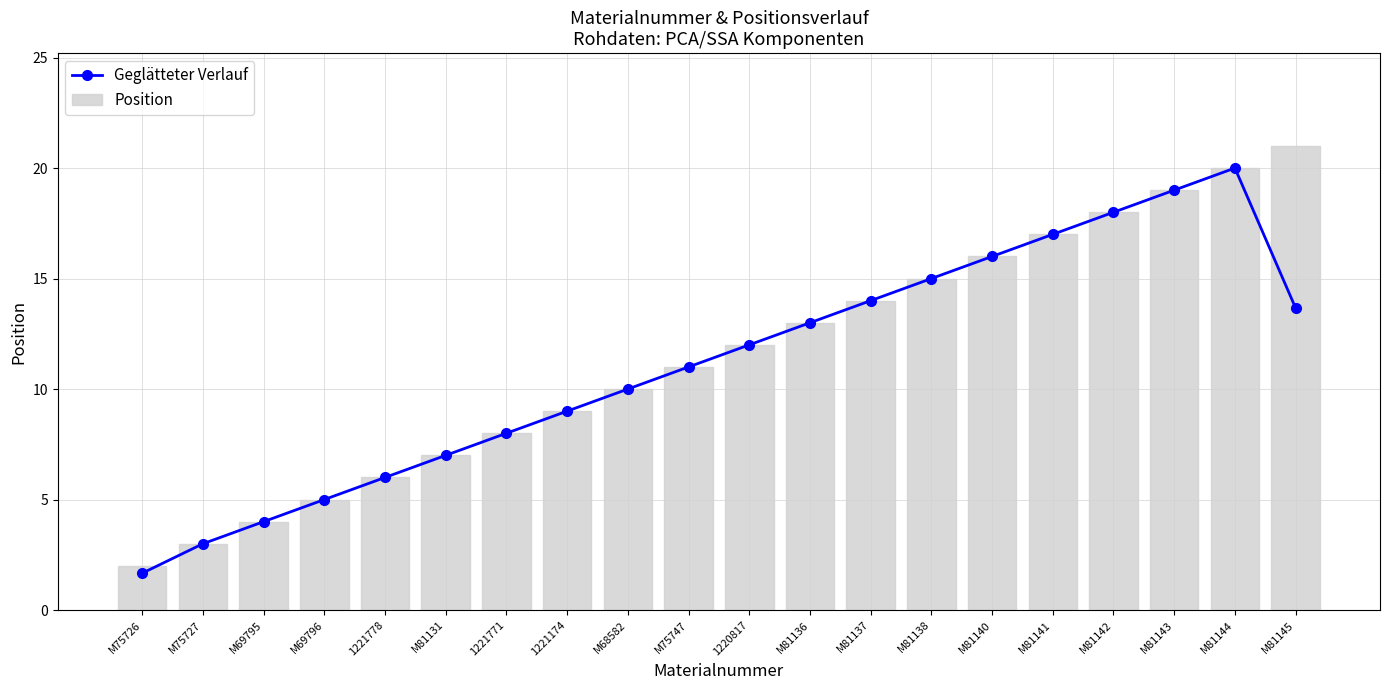

Reading left to right, what are all the values shown in this chart?

Geglätteter Verlauf: 1.7	3.0	4.0	5.0	6.0	7.0	8.0	9.0	10.0	11.0	12.0	13.0	14.0	15.0	16.0	17.0	18.0	19.0	20.0	13.7
Position: 2.0	3.0	4.0	5.0	6.0	7.0	8.0	9.0	10.0	11.0	12.0	13.0	14.0	15.0	16.0	17.0	18.0	19.0	20.0	21.0